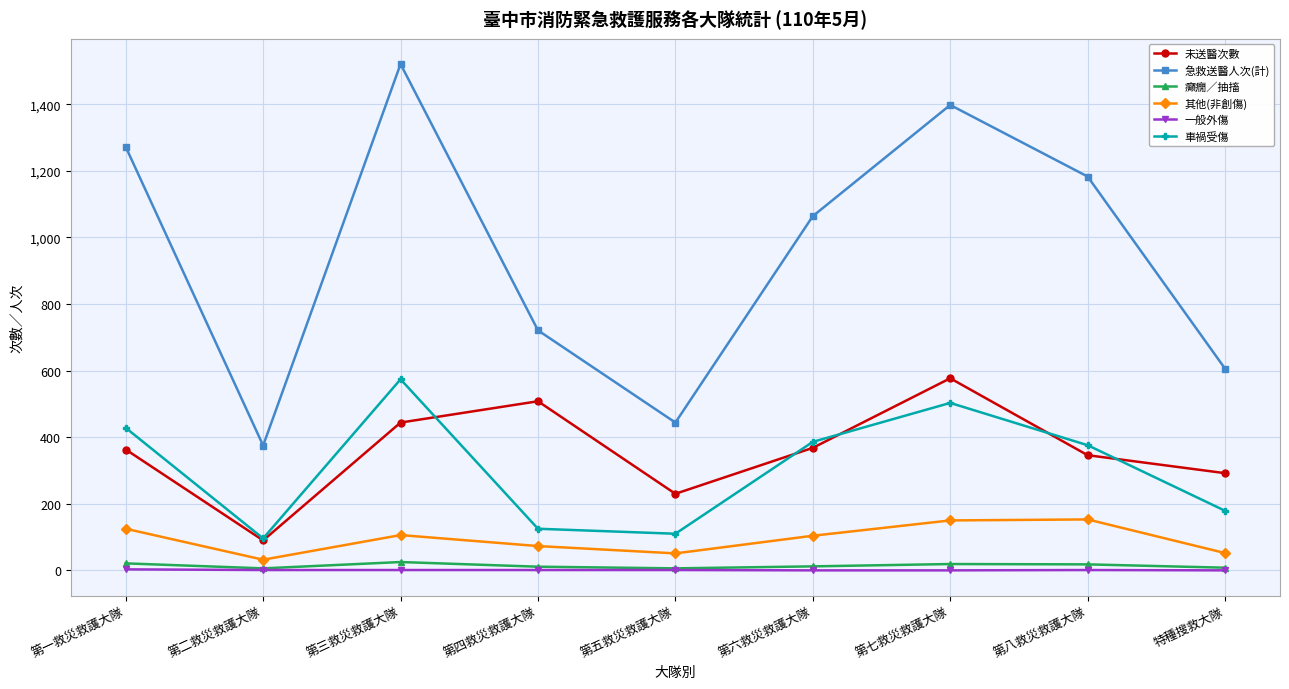

Is the value of 癲癇／抽搐 at 第八救災救護大隊 greater than the value of 未送醫次數 at 特種搜救大隊?

No